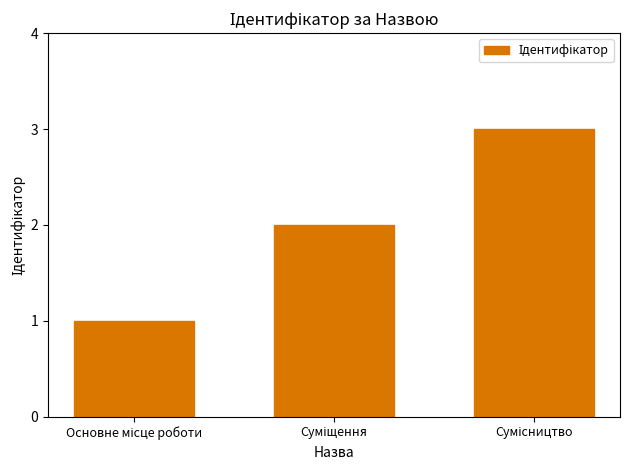

What is the greatest value displayed?

3